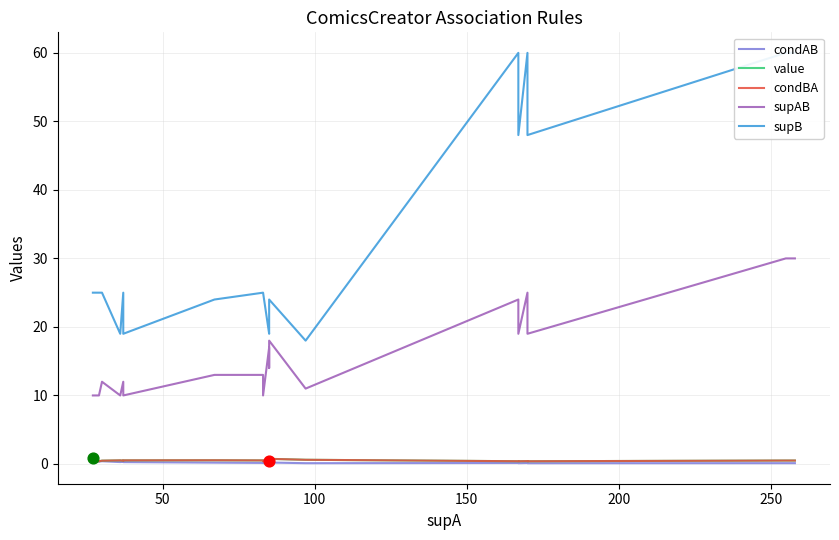

What are all the series names shown in the legend?

condAB, value, condBA, supAB, supB